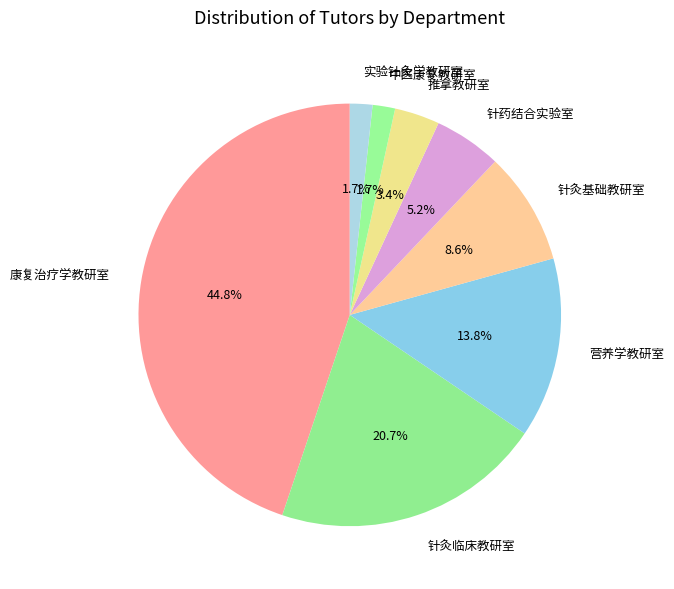

To the nearest percent, what is the average slice percentage?

12%